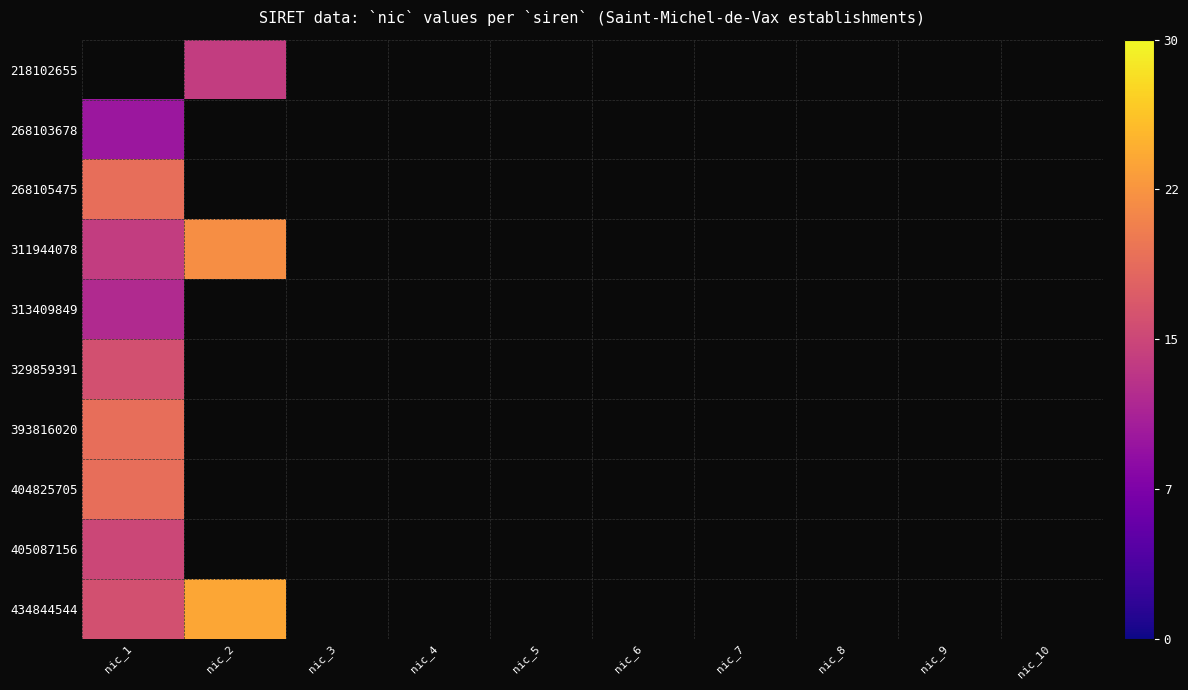

Where is 393816020 nearest to the value 19?

nic_1